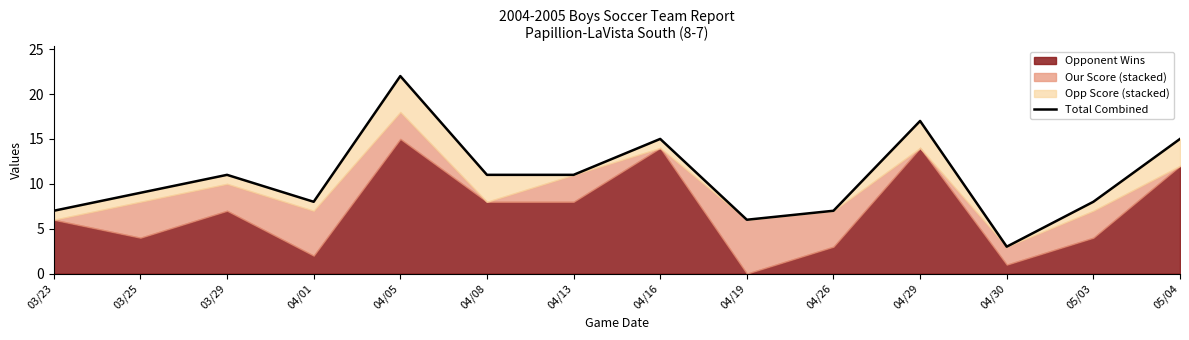

What is the smallest value displayed?

3